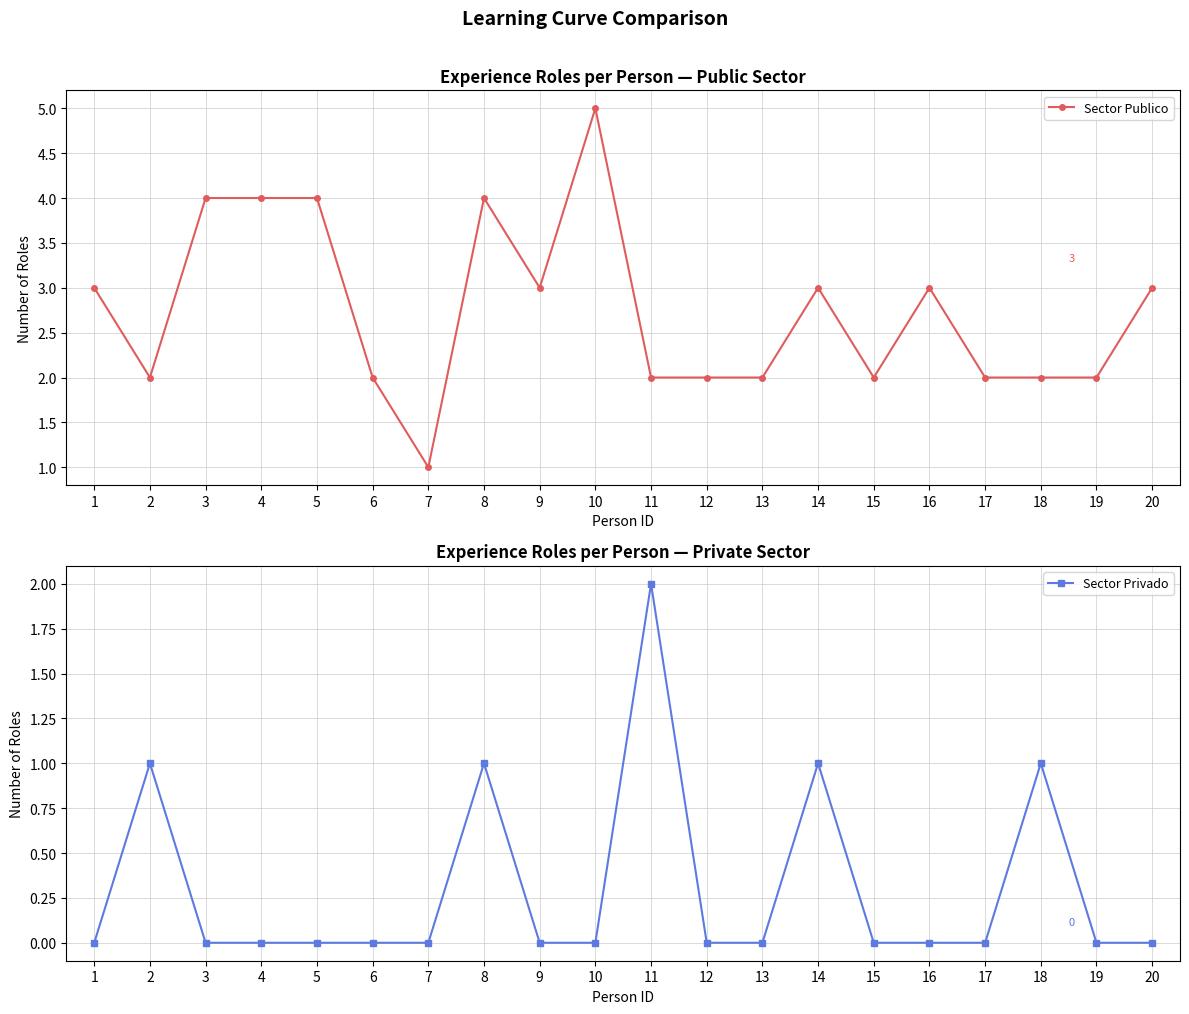

True or false: Sector Publico and Sector Privado intersect in this chart.

False